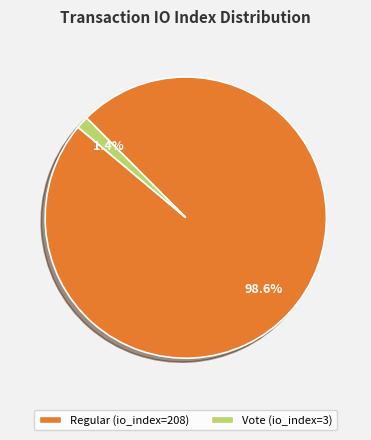

To the nearest percent, what percentage of the pie is Regular (io_index=208)?

99%